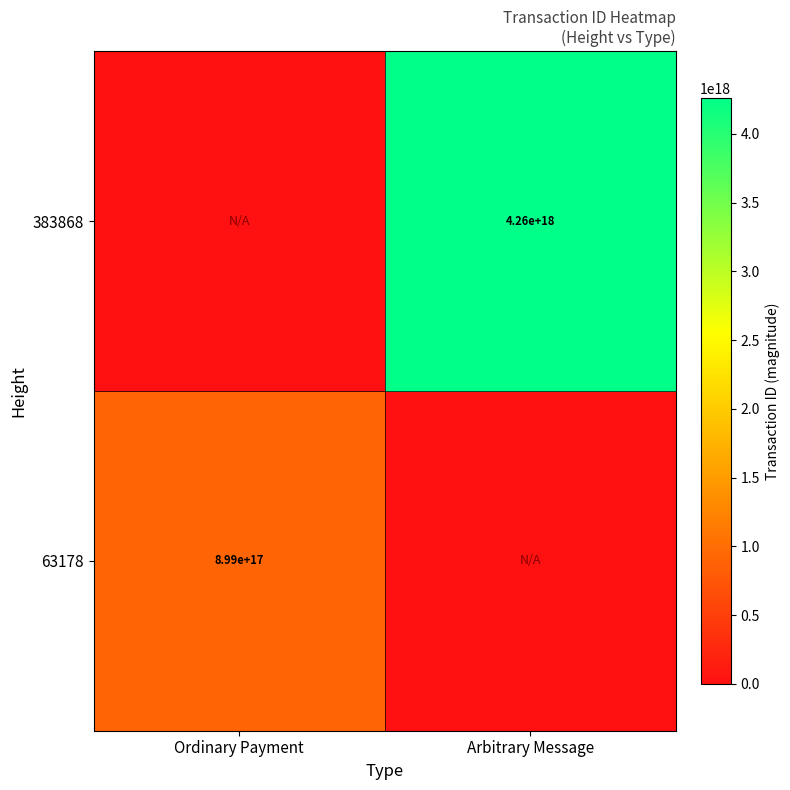

Is it true that 63178 equals 1437156707067757568 at Ordinary Payment?

False